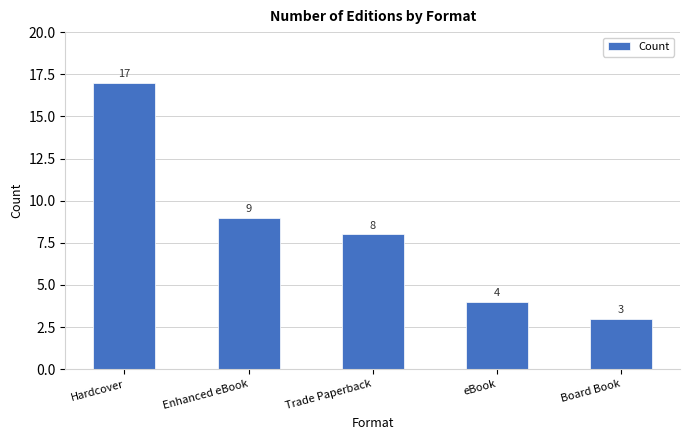

What is the value of the 2nd bar from the left?

9